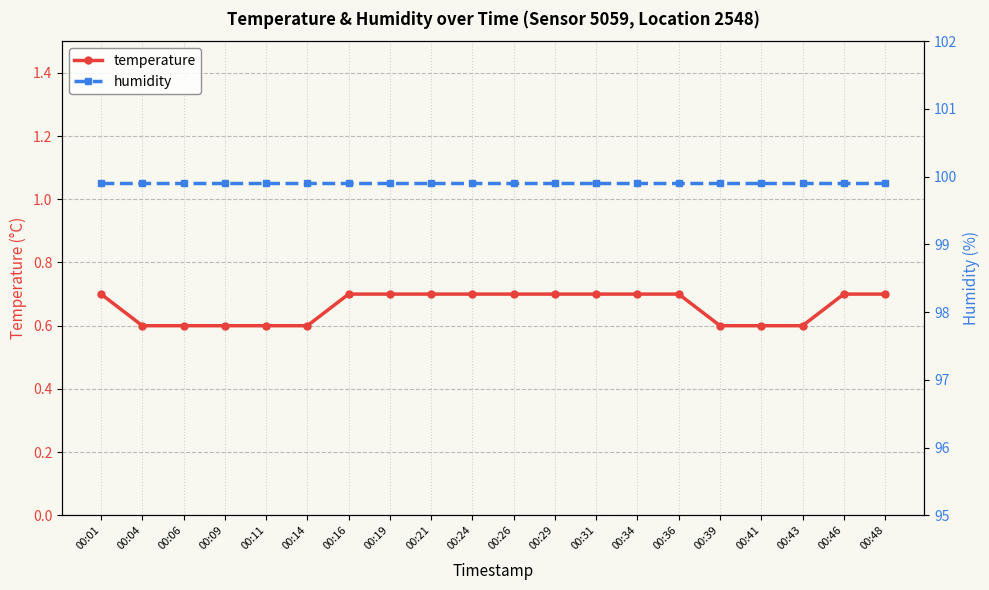

Does the chart display data point markers on the line(s)?

Yes